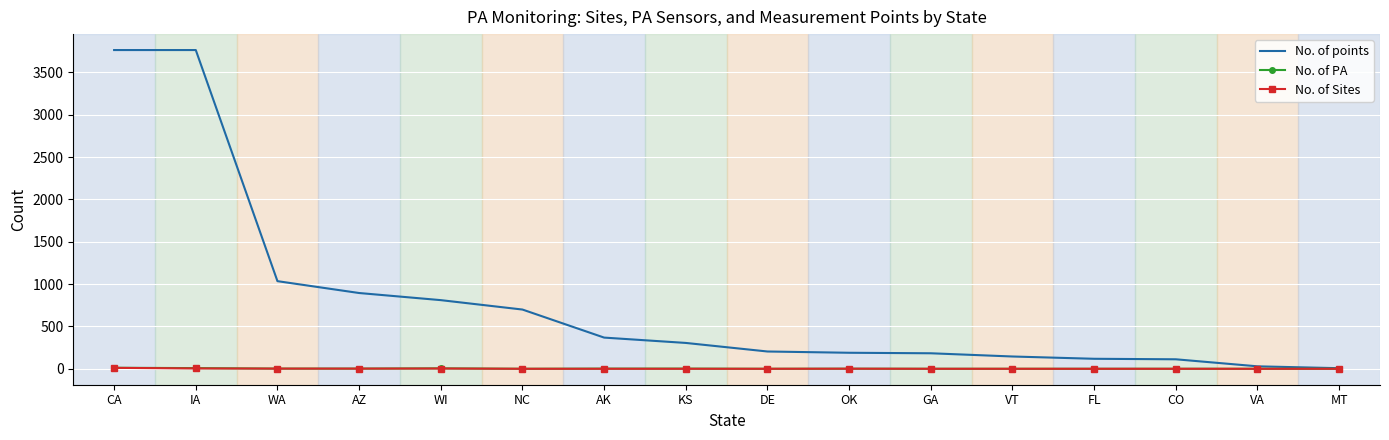

Where is No. of points nearest to the value 1885?

WA